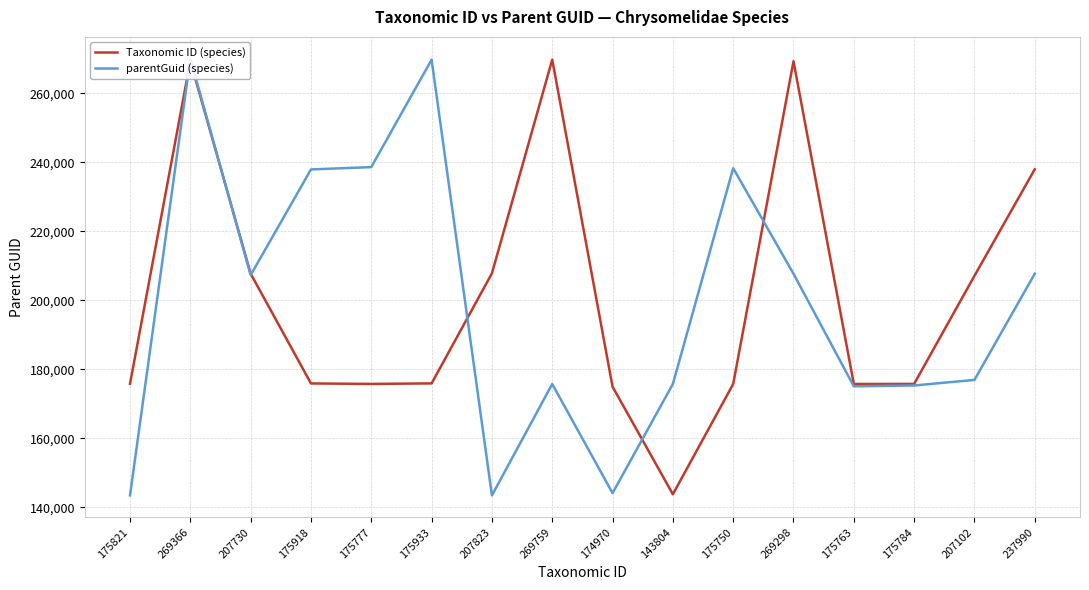

How many lines are shown in the chart?

2